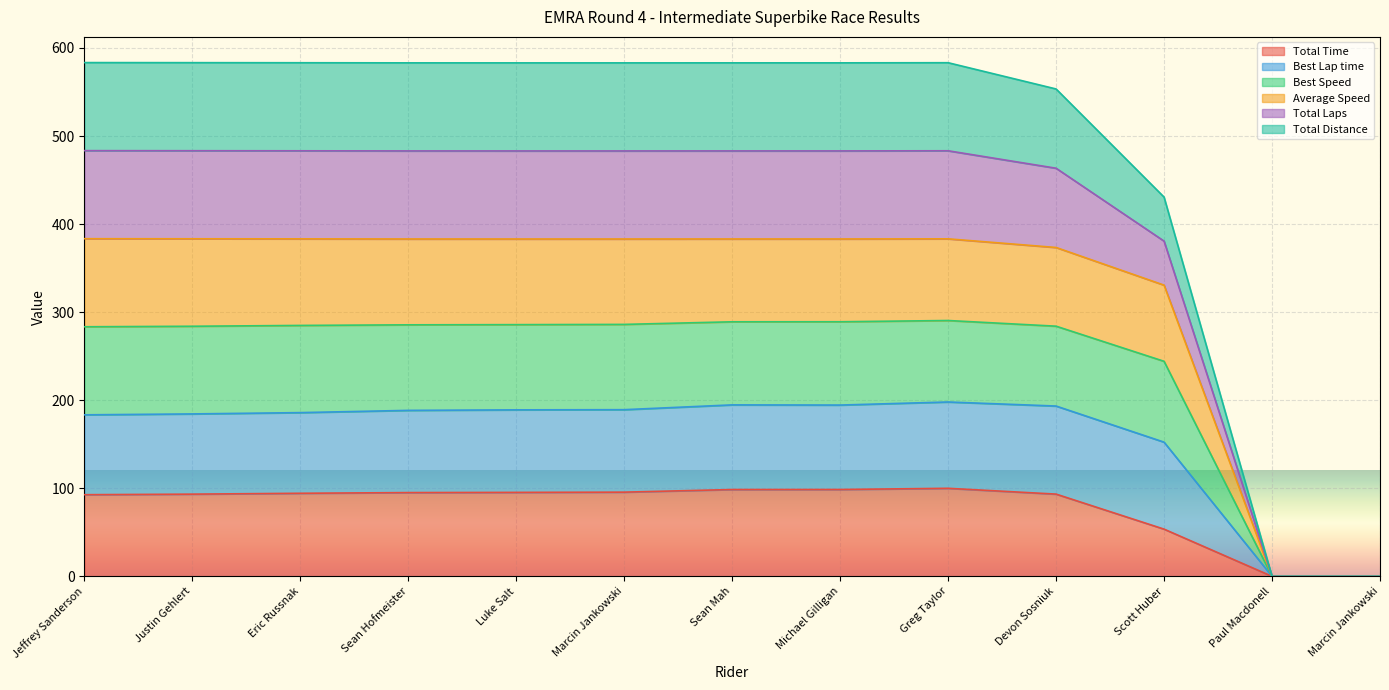

Where is Total Laps nearest to the value 291?

Scott Huber